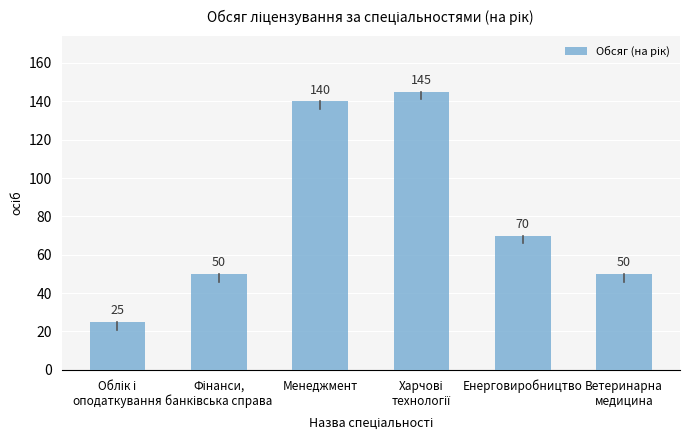

Where does the data first go above 70?

Менеджмент